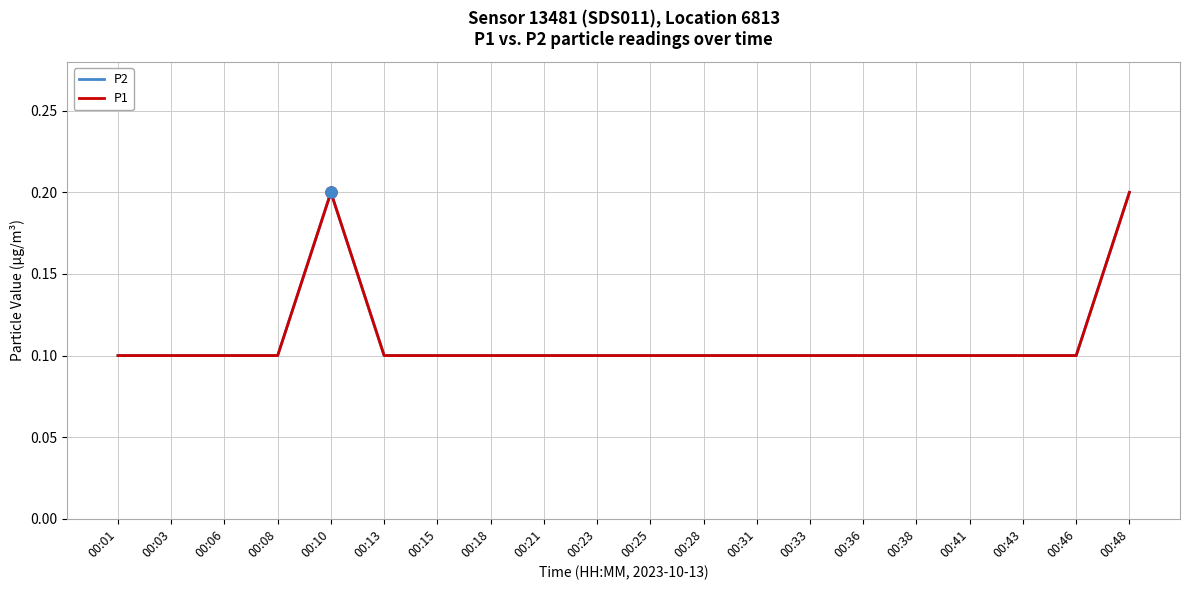

What is the greatest value displayed?

0.2